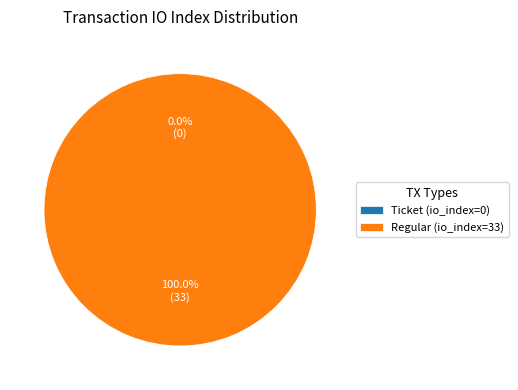

The Regular (io_index=33) slice represents 99% of the pie. True or false?

False